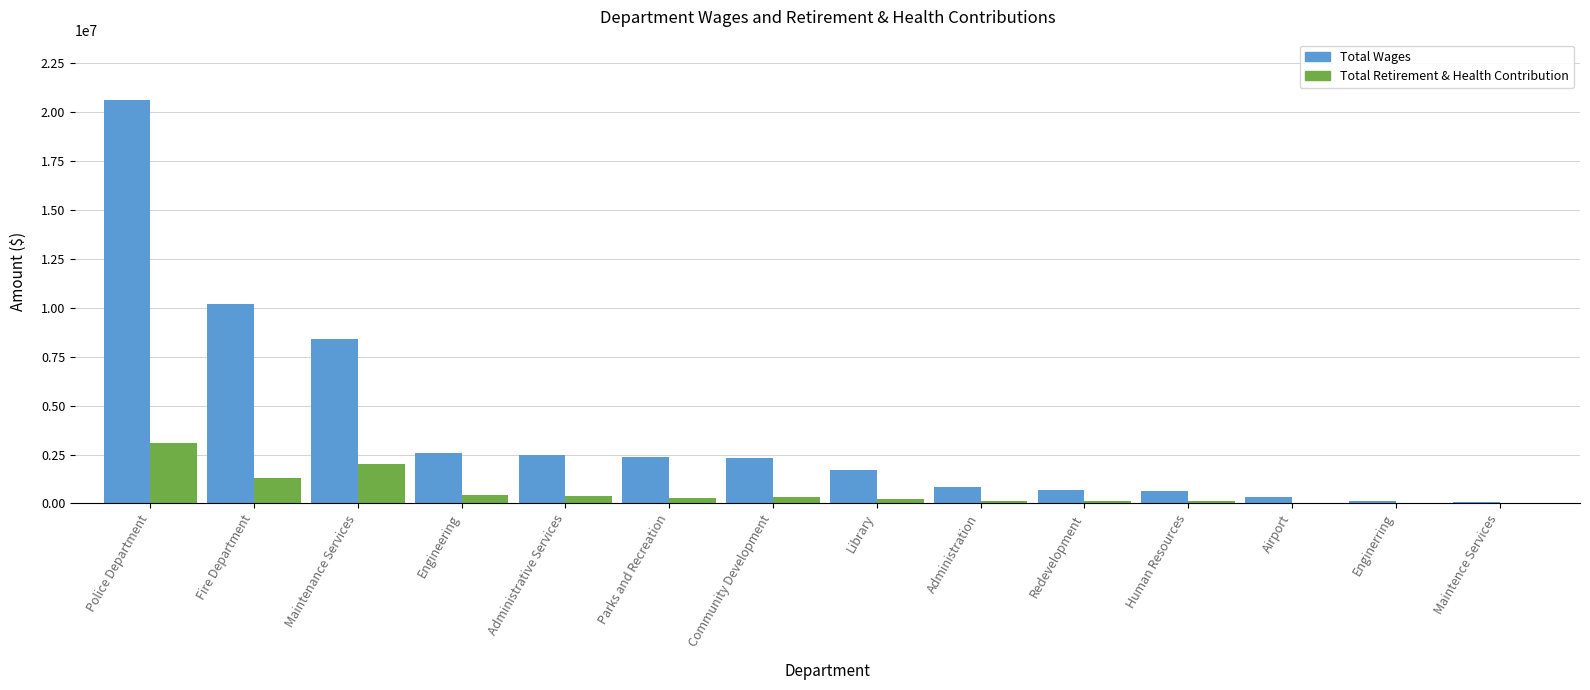

At which label does Total Wages reach its peak?

Police Department